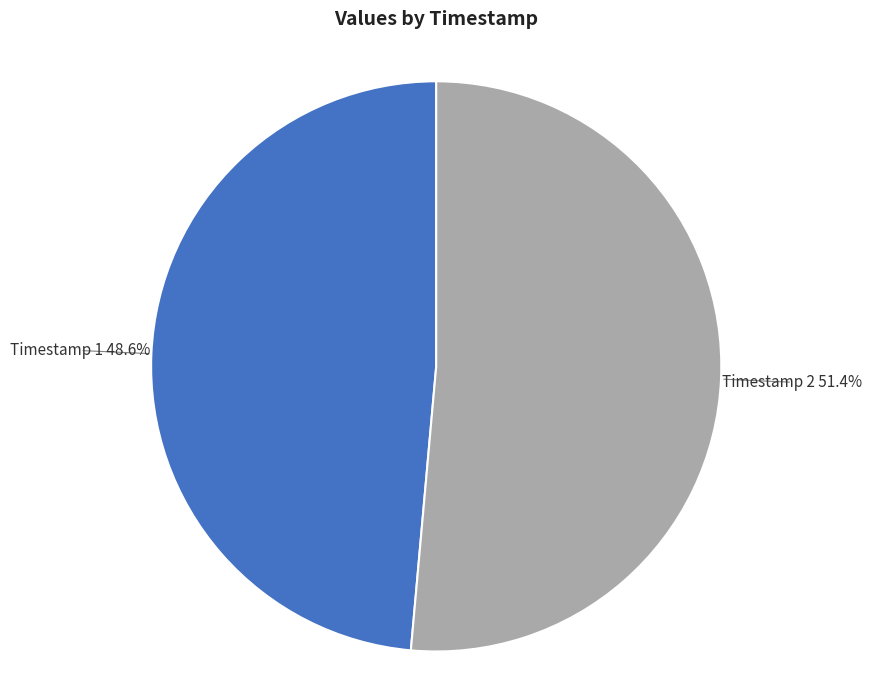

Rank the categories by value from highest to lowest.

Timestamp 2, Timestamp 1